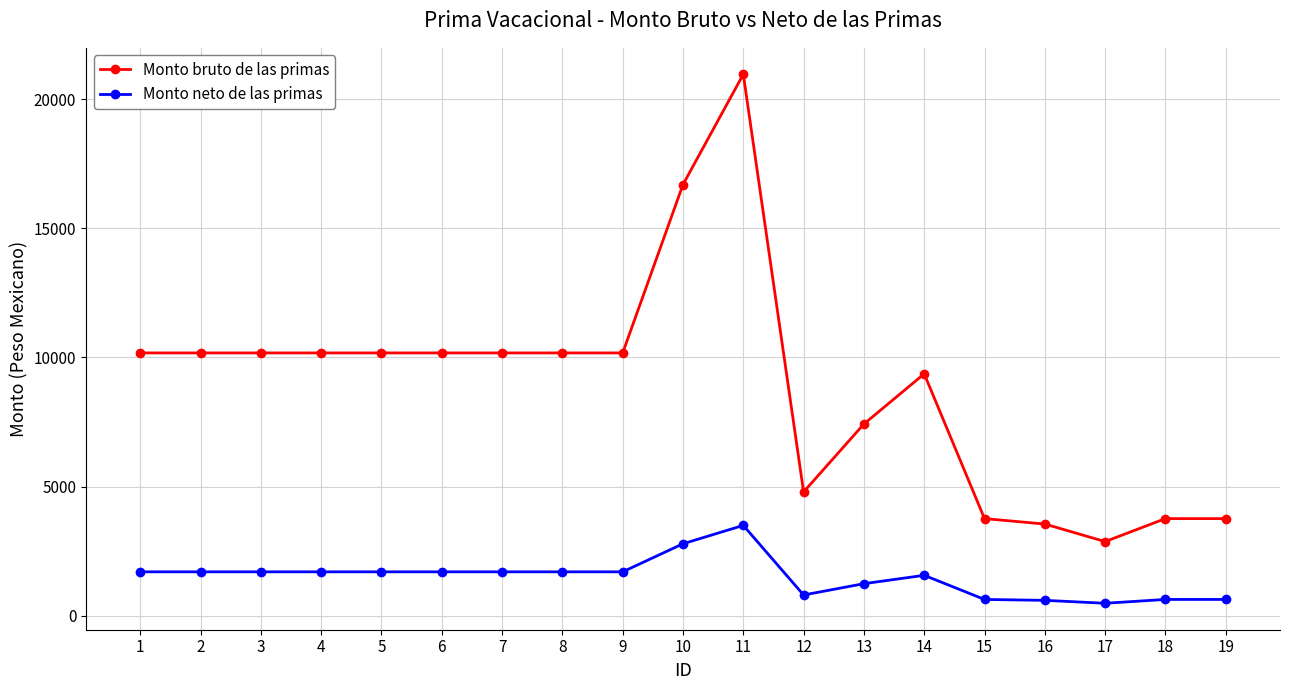

At 11, list the series in order from largest to smallest.

Monto bruto de las primas, Monto neto de las primas